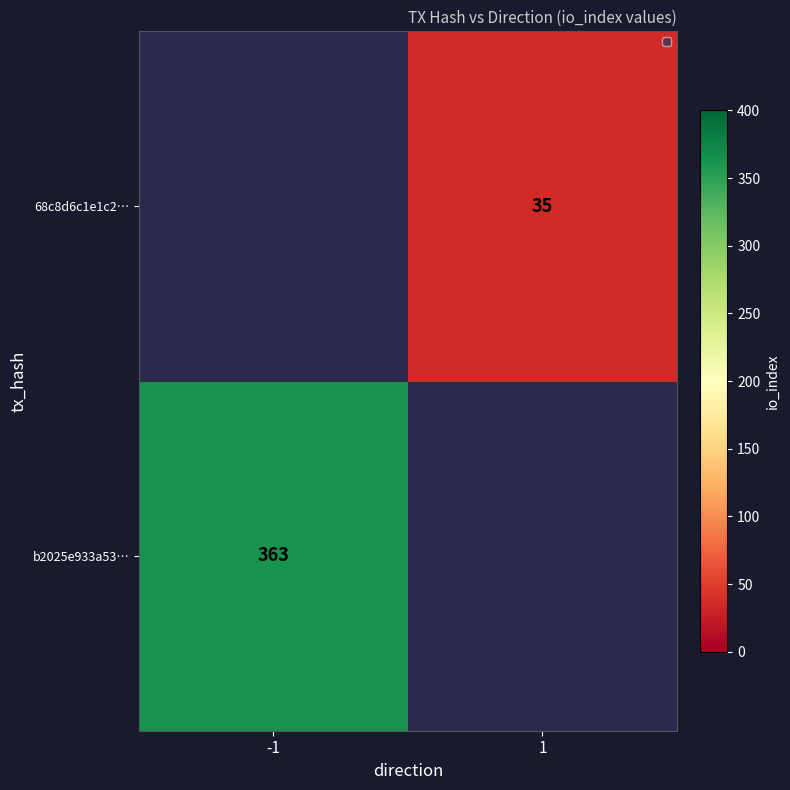

Is it true that 68c8d6c1e1c2… equals 11 at 1?

False